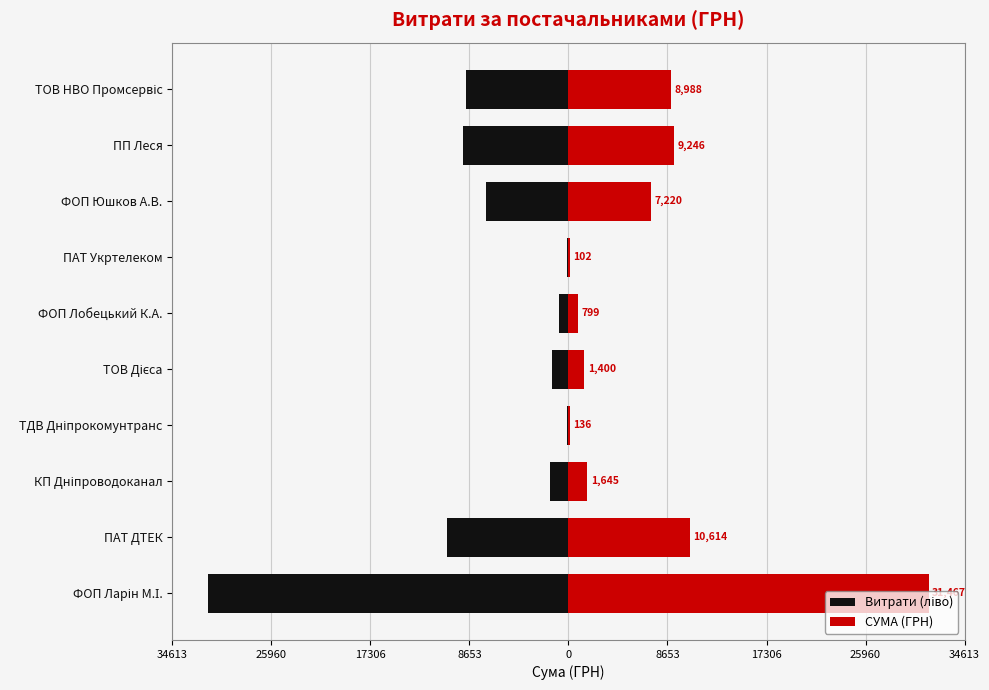

Reading left to right, transcribe all the data shown in this chart.

Витрати (ліво): -31466.8	-10614.0	-1645.1	-135.7	-1399.9	-799.3	-102.0	-7220.0	-9245.8	-8987.6
СУМА (ГРН): 31466.8	10614.0	1645.1	135.7	1399.9	799.3	102.0	7220.0	9245.8	8987.6